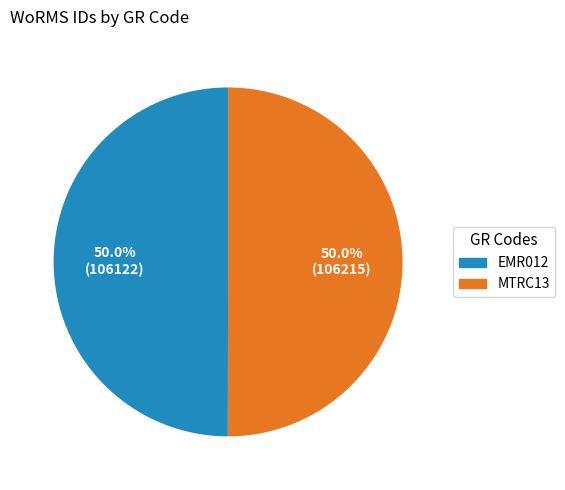

Approximately how many times larger is the value at EMR012 compared to MTRC13?

1.0